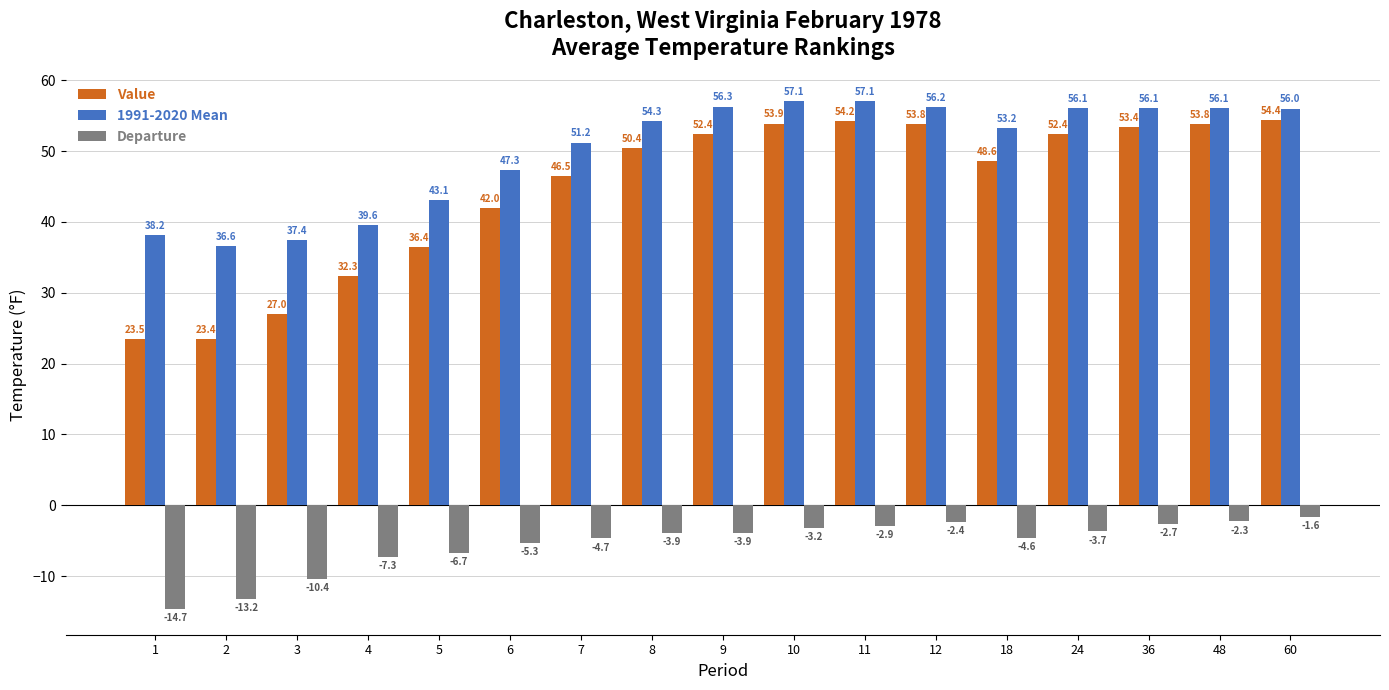

Which category has the lowest value in the 1991-2020 Mean series?

2